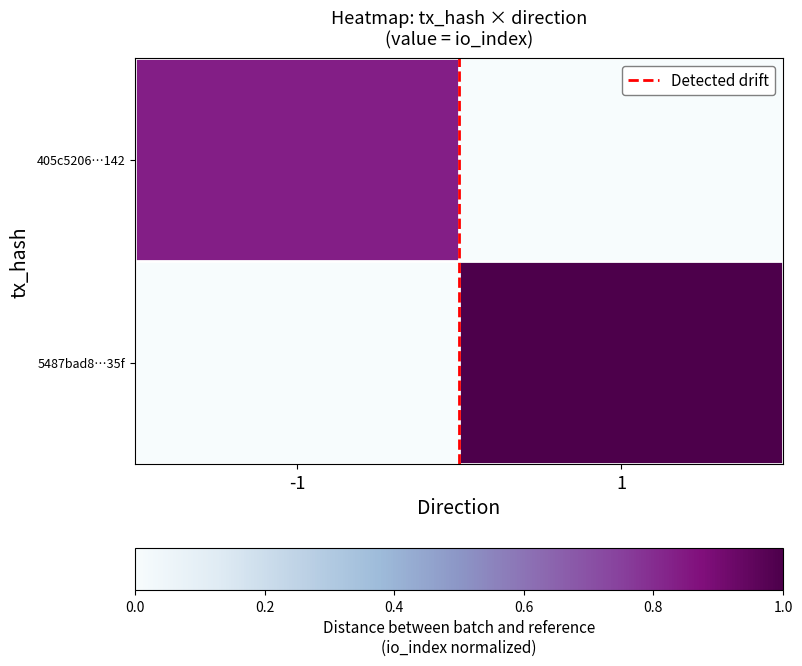

At which category is the sum across all series the highest?

1